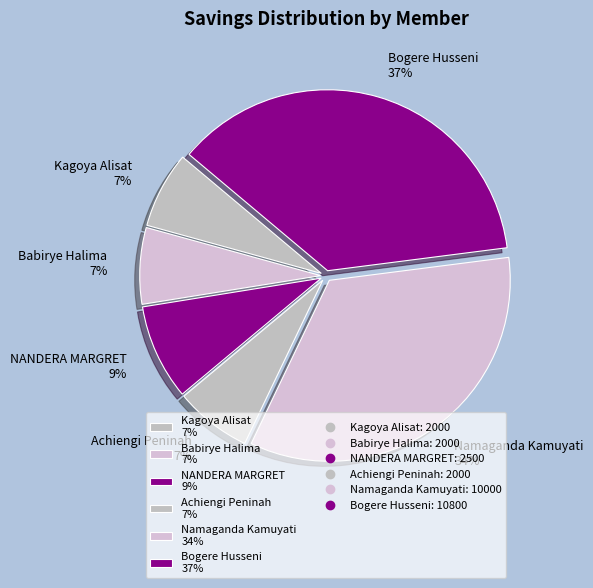

Is it true that NANDERA MARGRET is 9% of the pie?

True